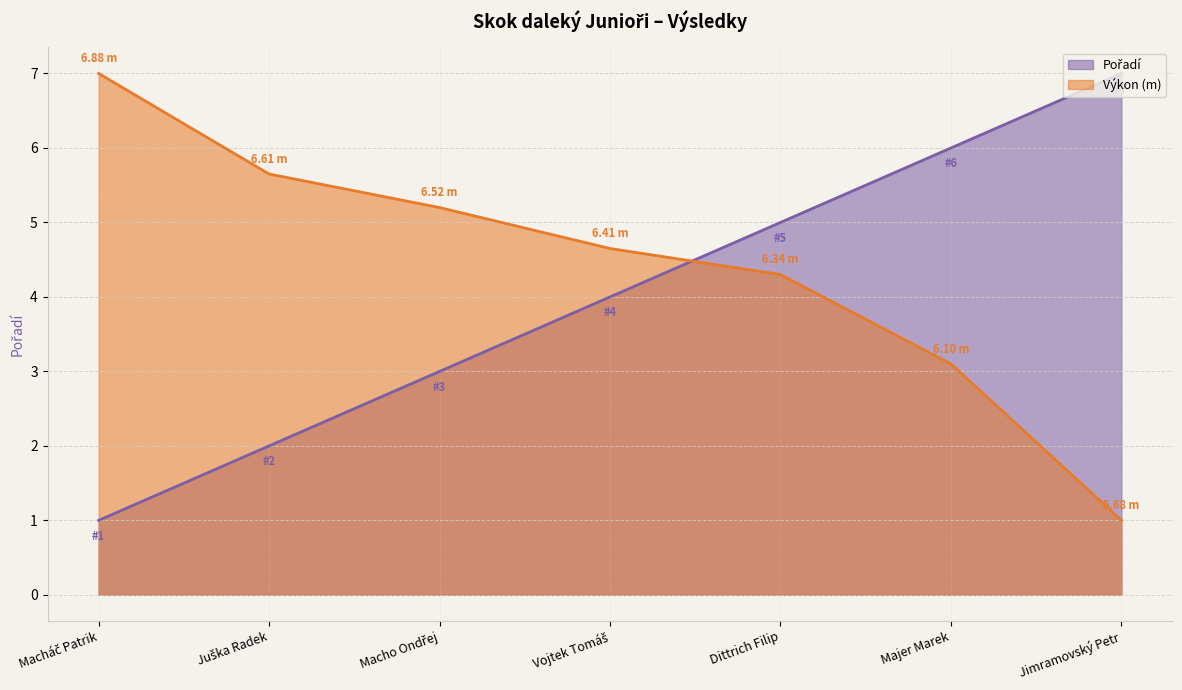

What position from the right is Macho Ondřej?

5